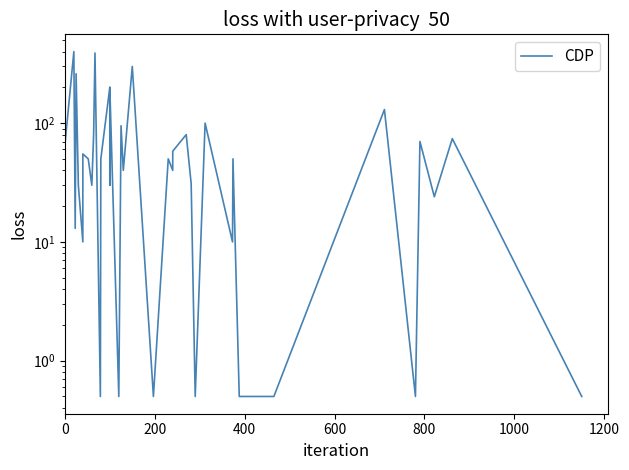

How many interior local peaks (higher than both neighbors) does the data have?

15